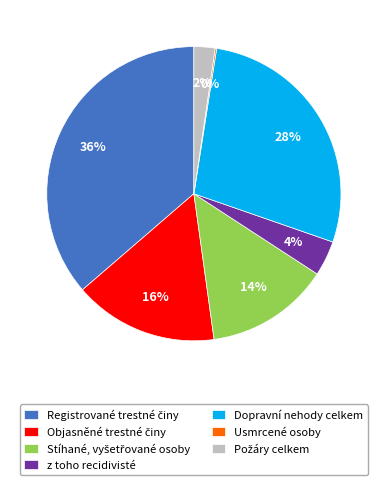

Is z toho recidivisté the majority of the pie?

No